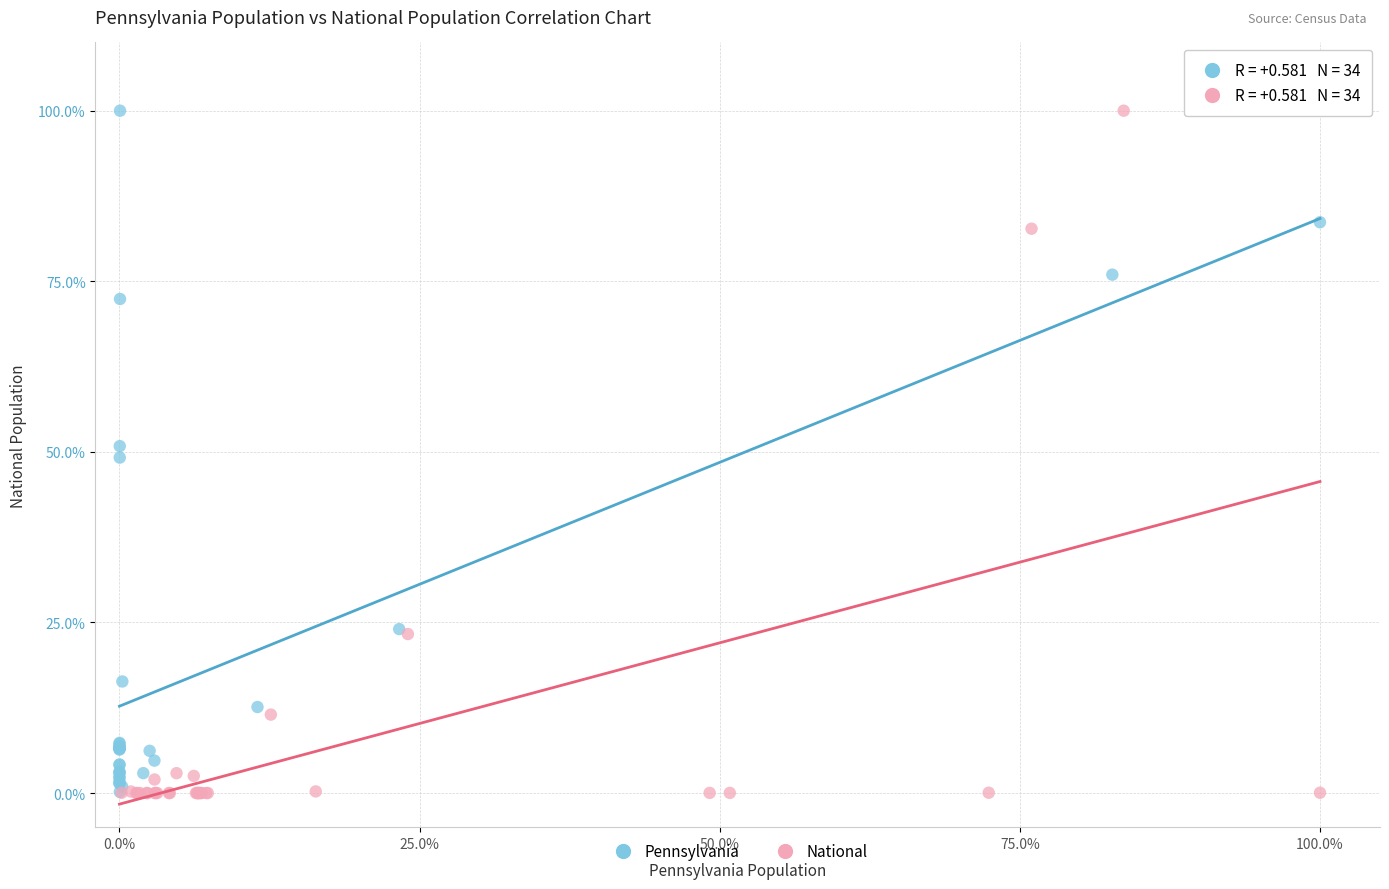

What are all the series names shown in the legend?

Pennsylvania, National